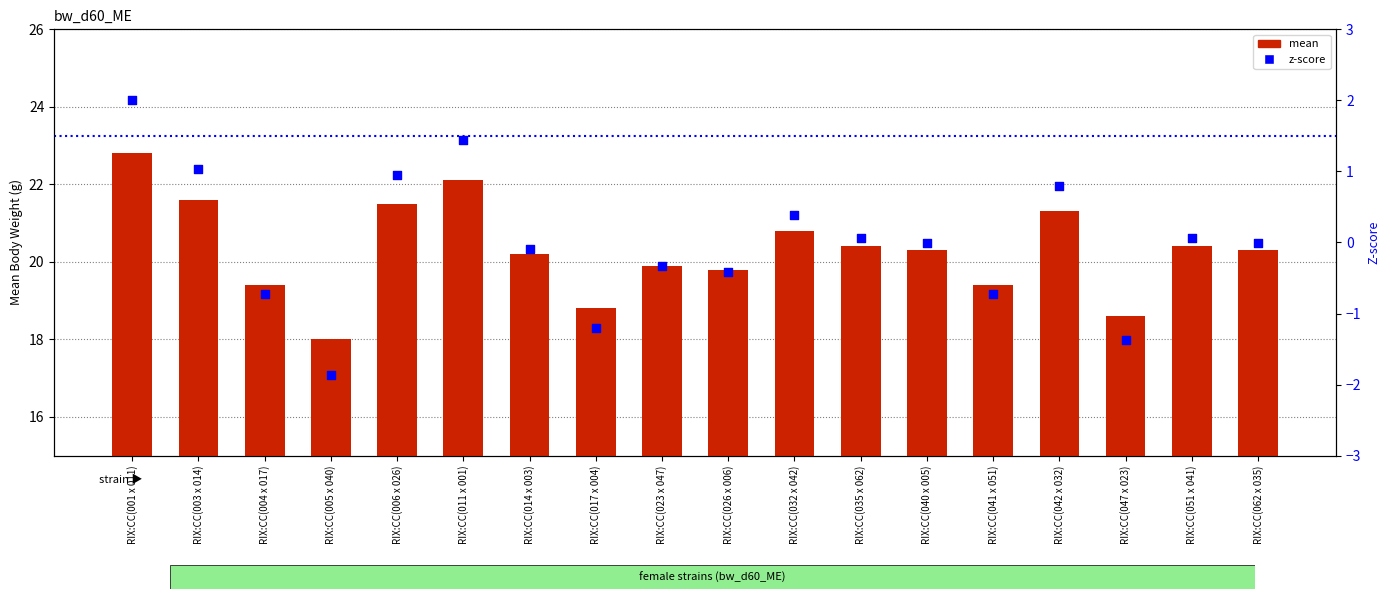

Which series has the largest total across all categories?

mean body weight (g)